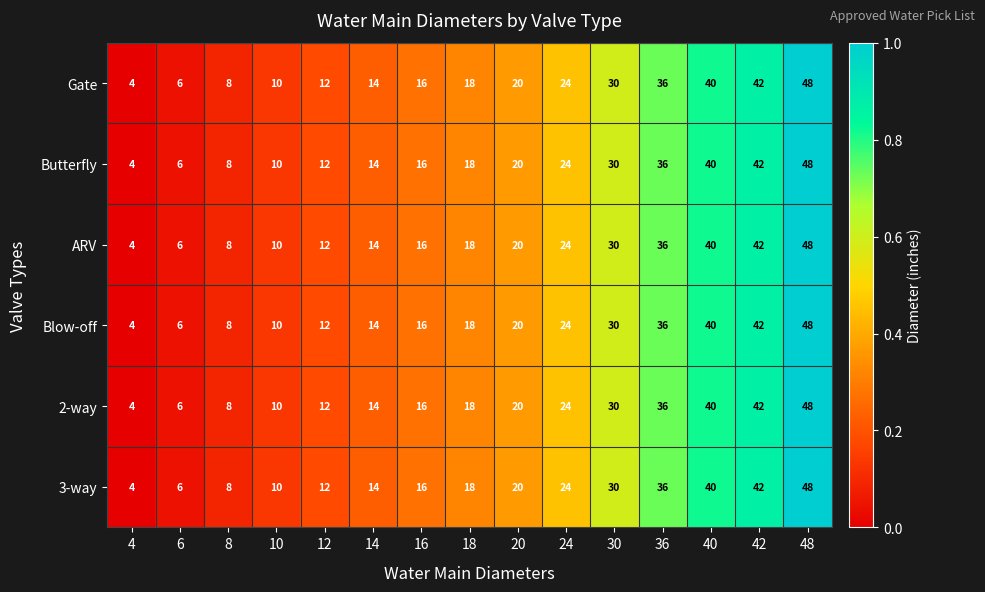

What is the sum of all 3-way values?

328